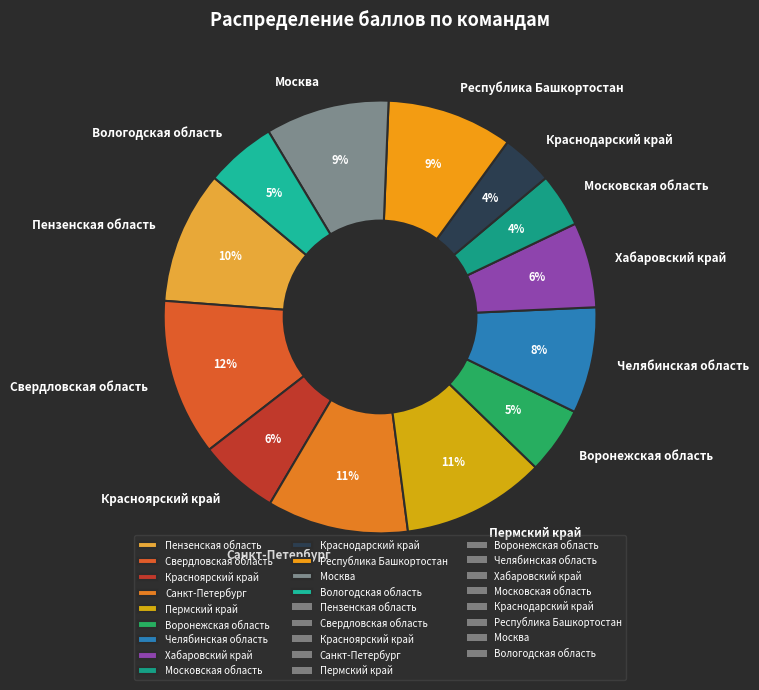

What percentage is the Красноярский край slice, to the nearest percent?

6%